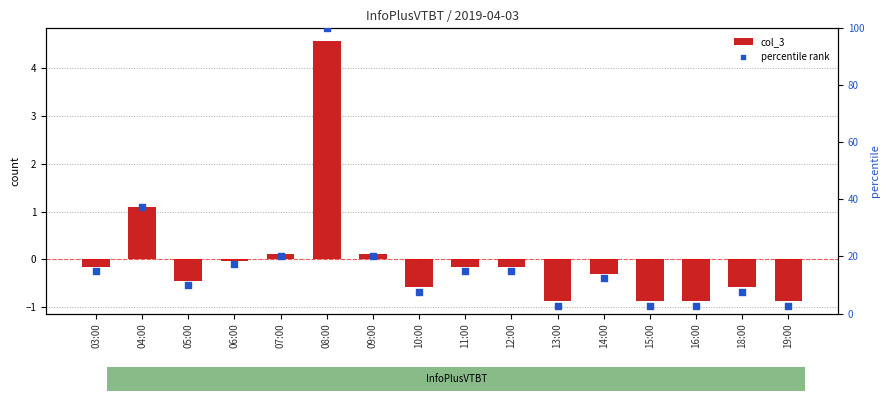

Which series contains the lowest Y value?

col_3